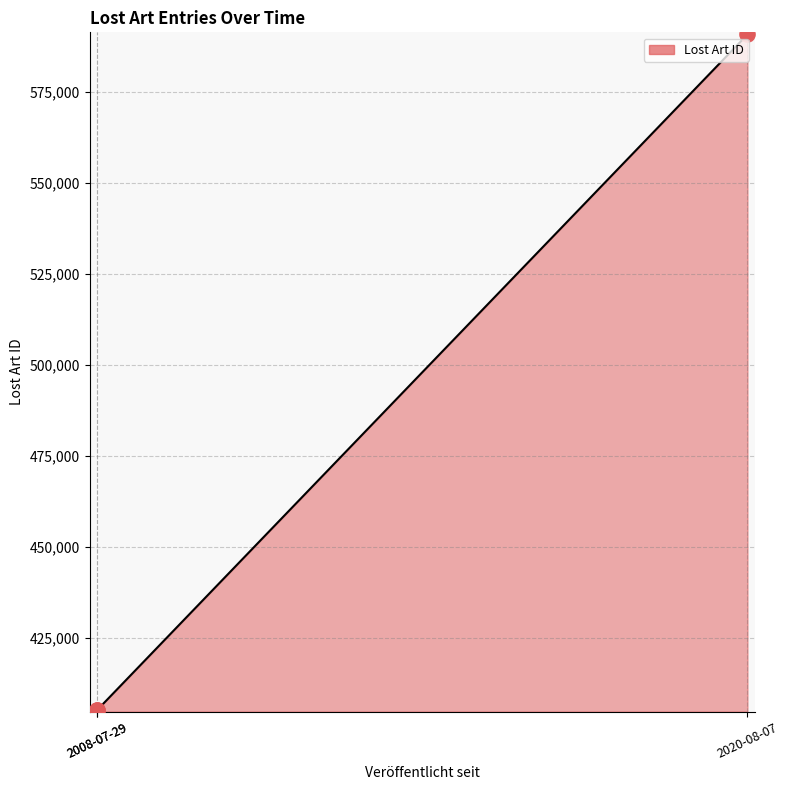

What is the change in value from 2020-08-07 to 2008-07-29?

-185557